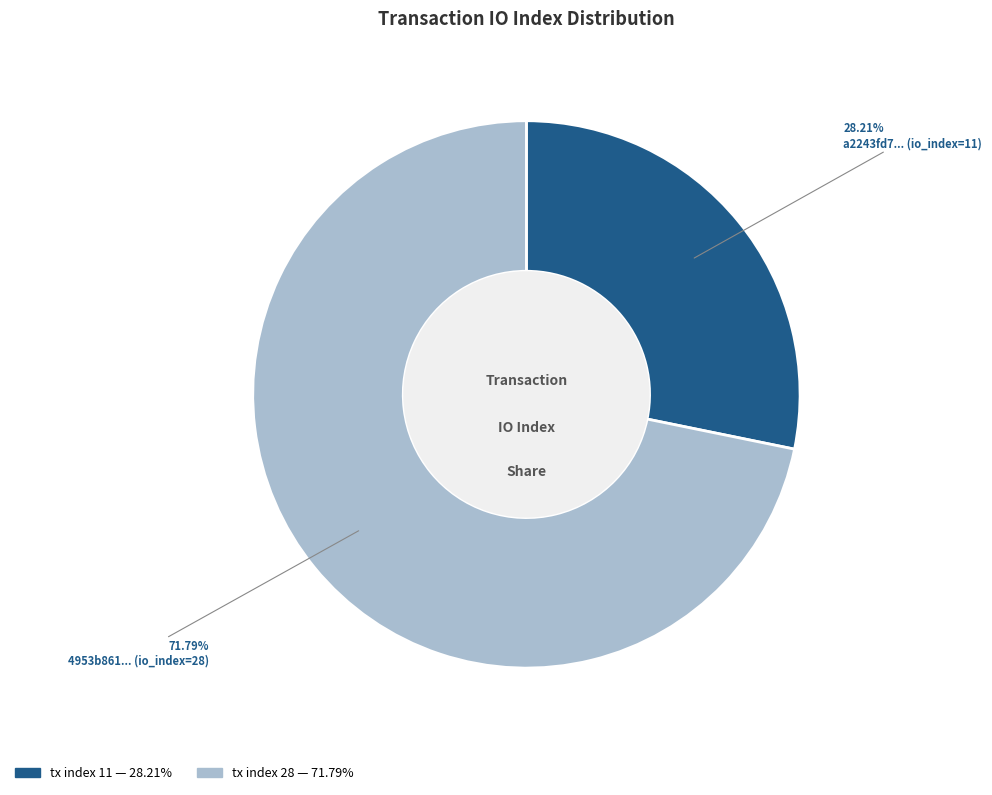

Between tx index 28 and tx index 11, which is larger?

tx index 28